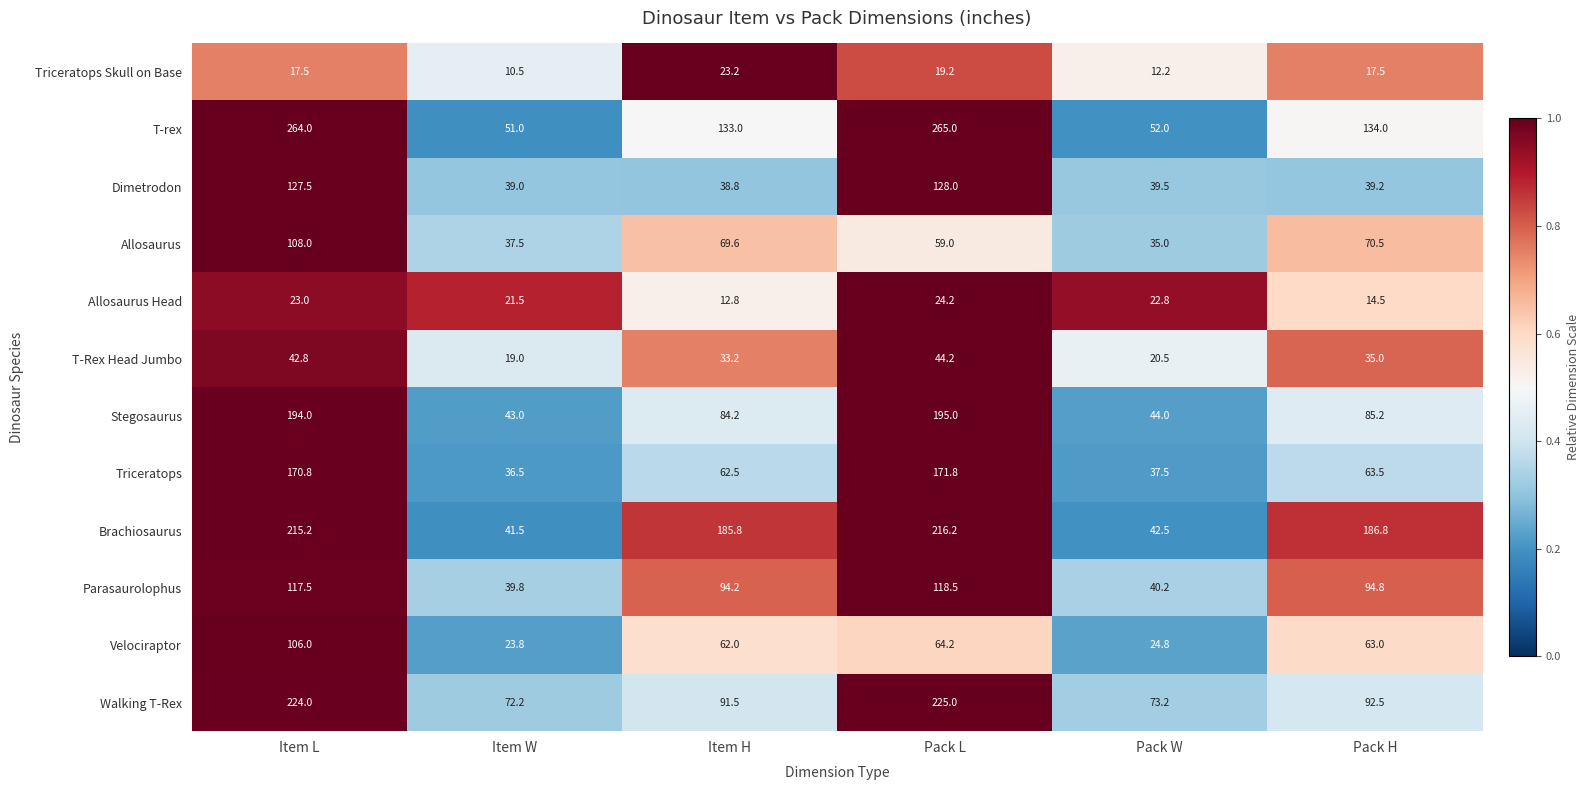

At which category is the sum across all series the highest?

Item L